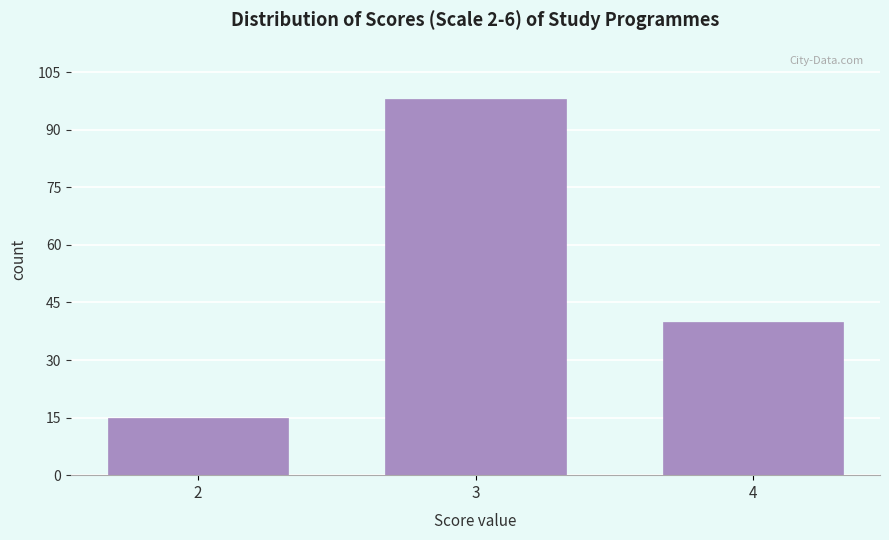

Reading left to right, list all the values displayed in this chart.

2=15	3=98	4=40